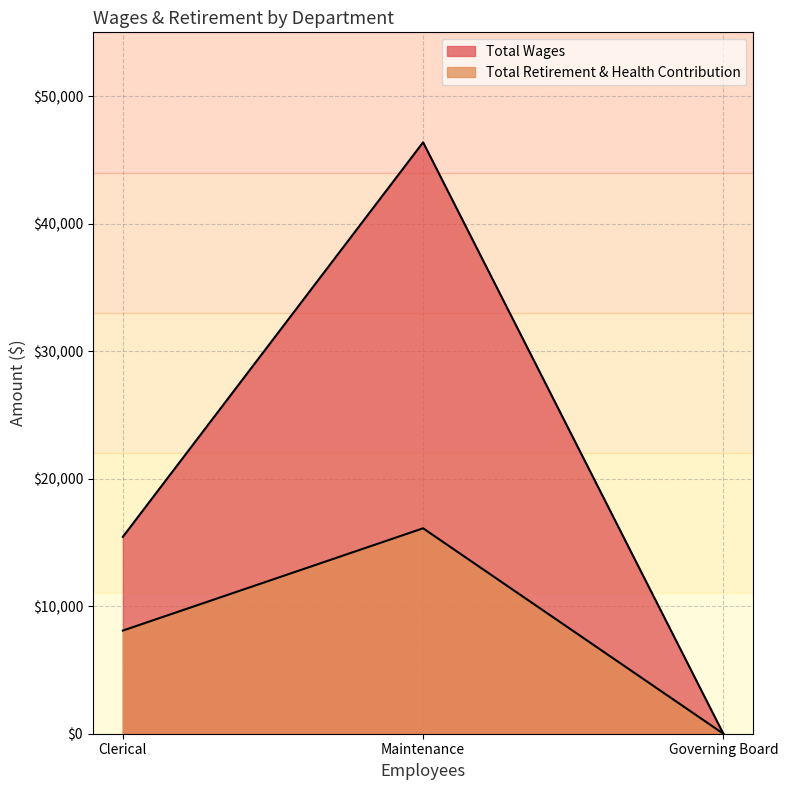

The value of Total Wages at Clerical is 15440. True or false?

True